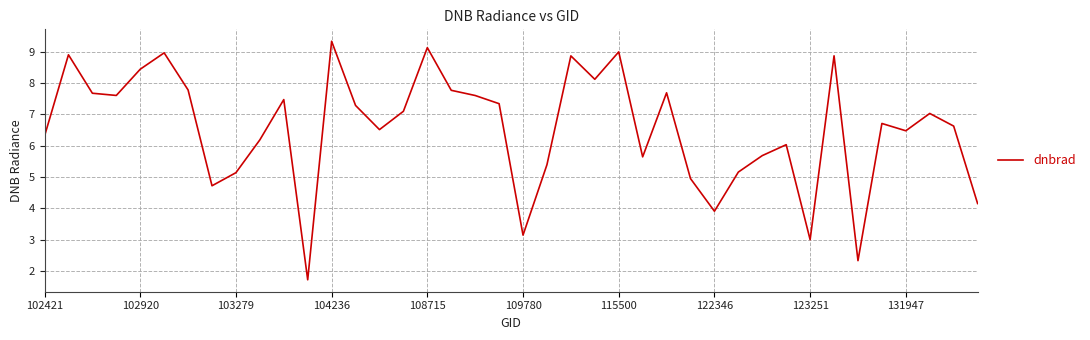

What is the maximum value shown in the chart?

9.3